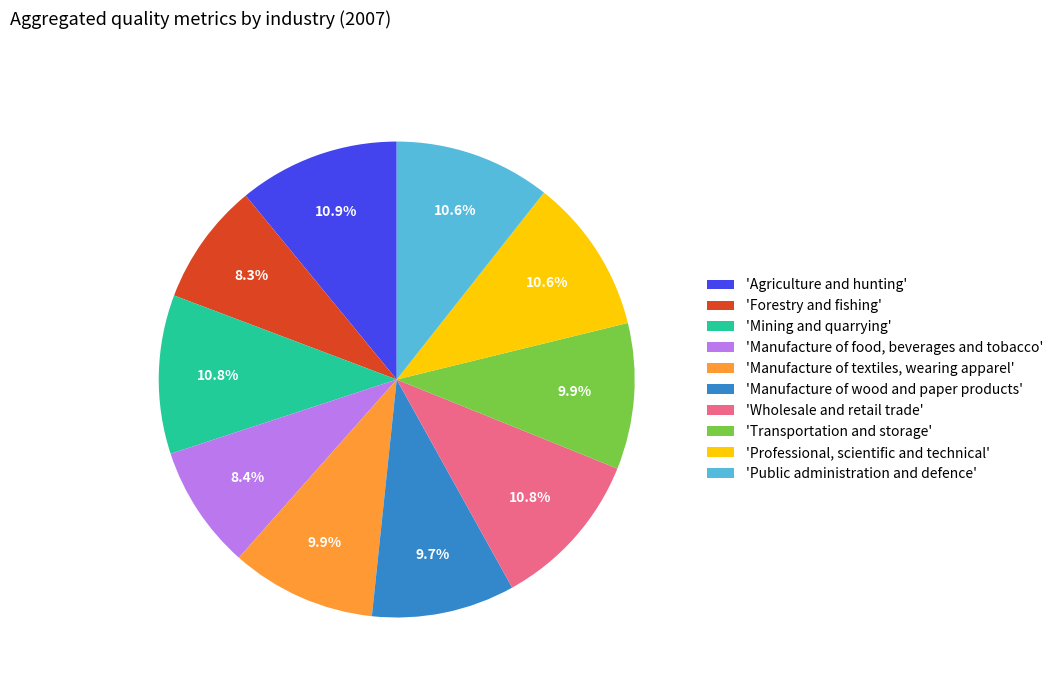

Between 'Manufacture of wood and paper products' and 'Agriculture and hunting', which is larger?

'Agriculture and hunting'